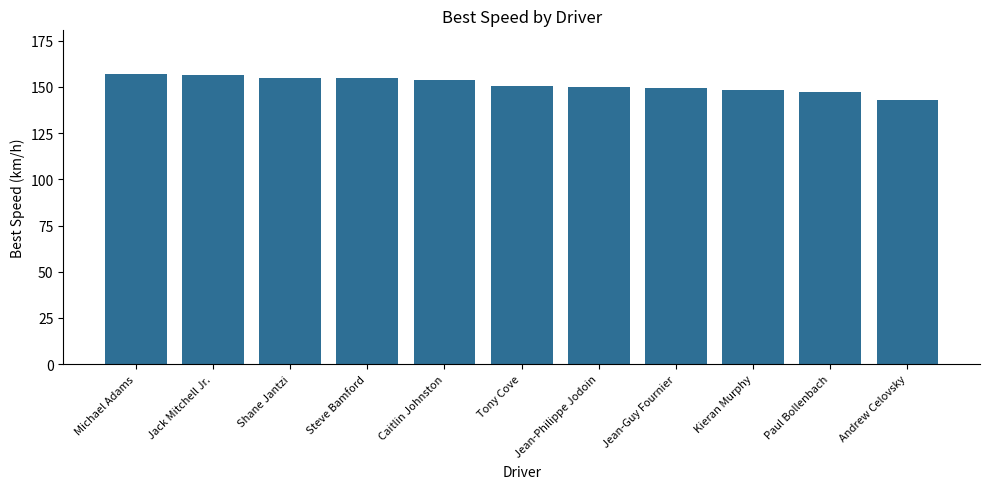

What is the difference between the values at Steve Bamford and Jean-Philippe Jodoin?

4.9